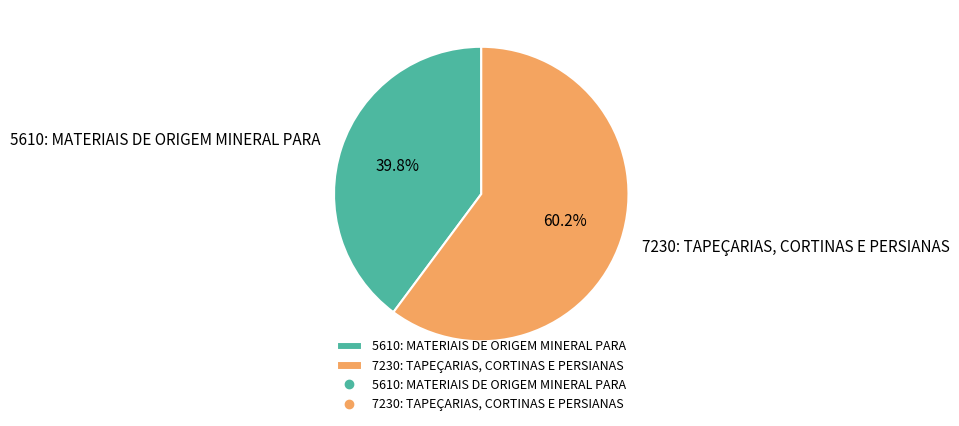

Is it true that 5610: MATERIAIS DE ORIGEM MINERAL PARA is 40% of the pie?

True